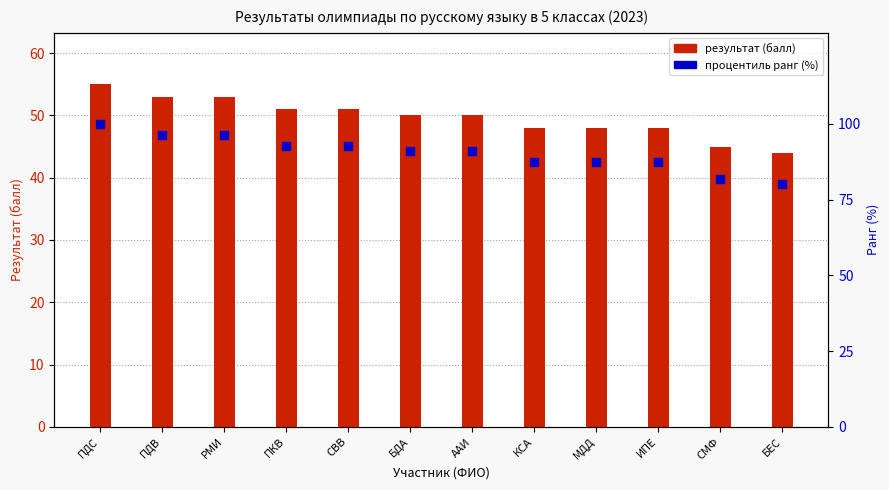

Which series has the widest spread of Y values?

процентиль ранг (%)